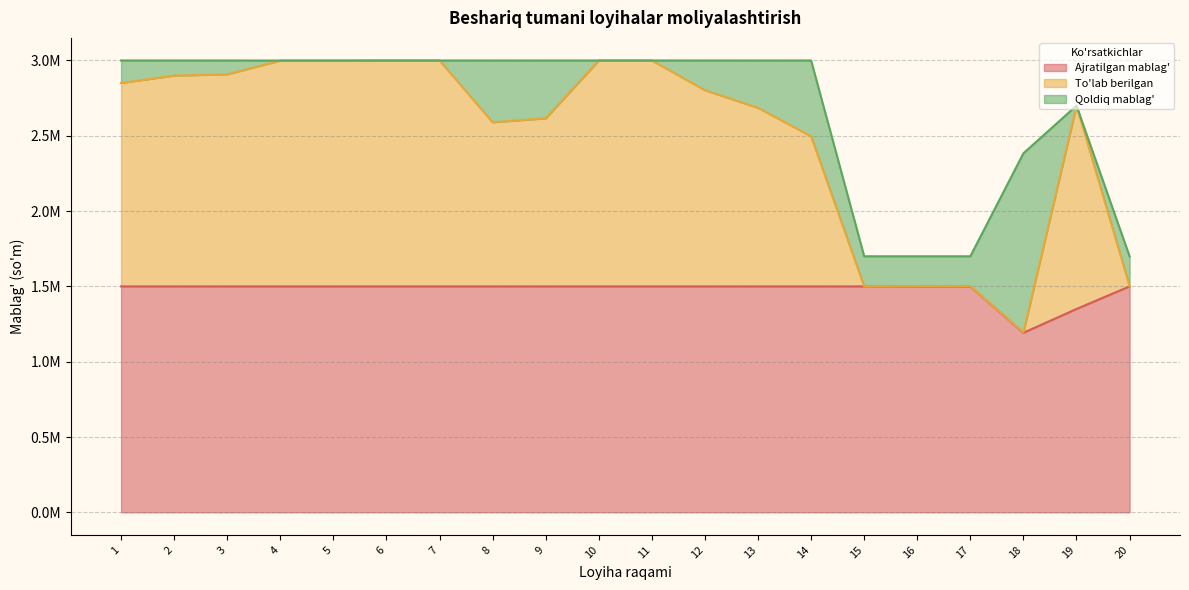

Which series has the widest spread of values?

To'lab berilgan